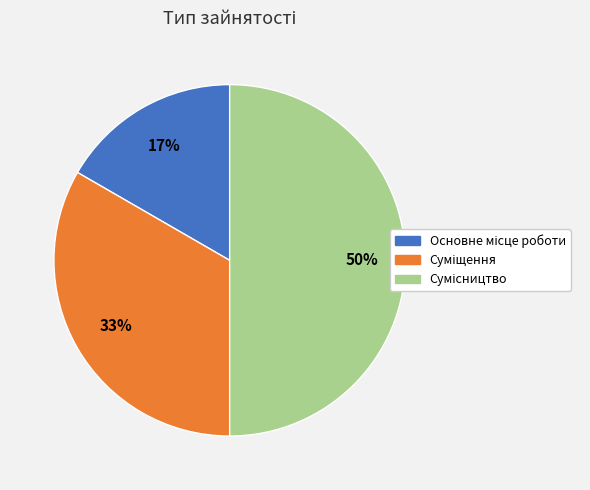

To the nearest percent, what is the difference between the largest and smallest slice percentages?

33%